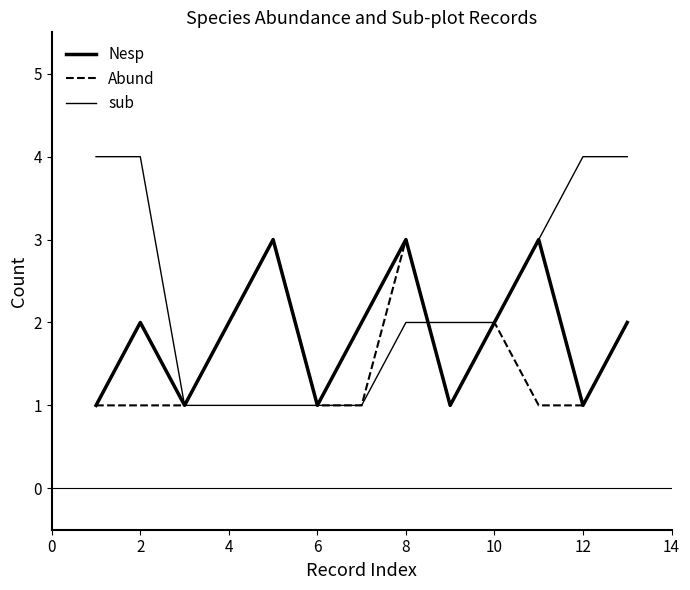

Reading left to right, what are all the values shown in this chart?

Nesp: 1	2	1	2	3	1	2	3	1	2	3	1	2
Abund: 1	1	1	2	3	1	1	3	1	2	1	1	2
sub: 4	4	1	1	1	1	1	2	2	2	3	4	4